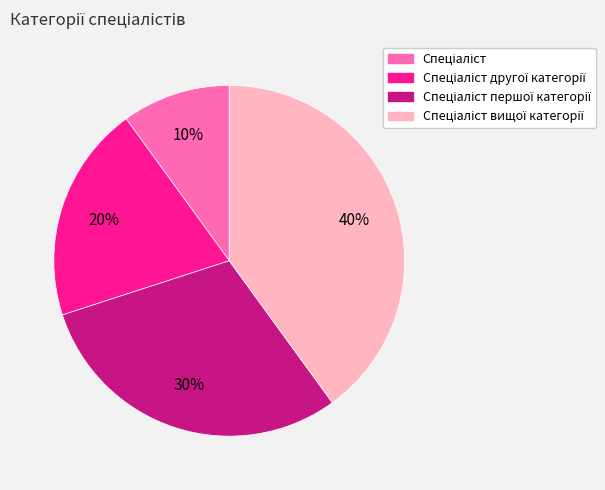

Is there a majority slice in this chart?

No